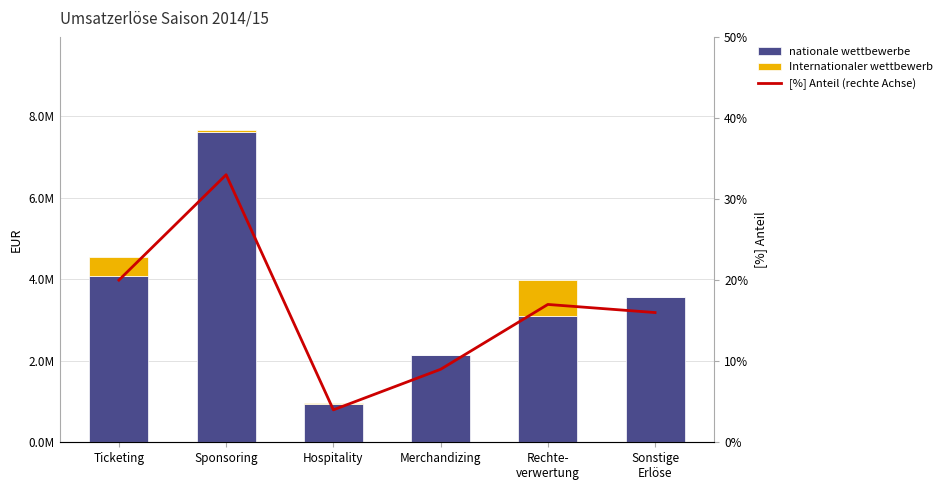

Where does the nationale wettbewerbe series first go above 3566833?

Ticketing